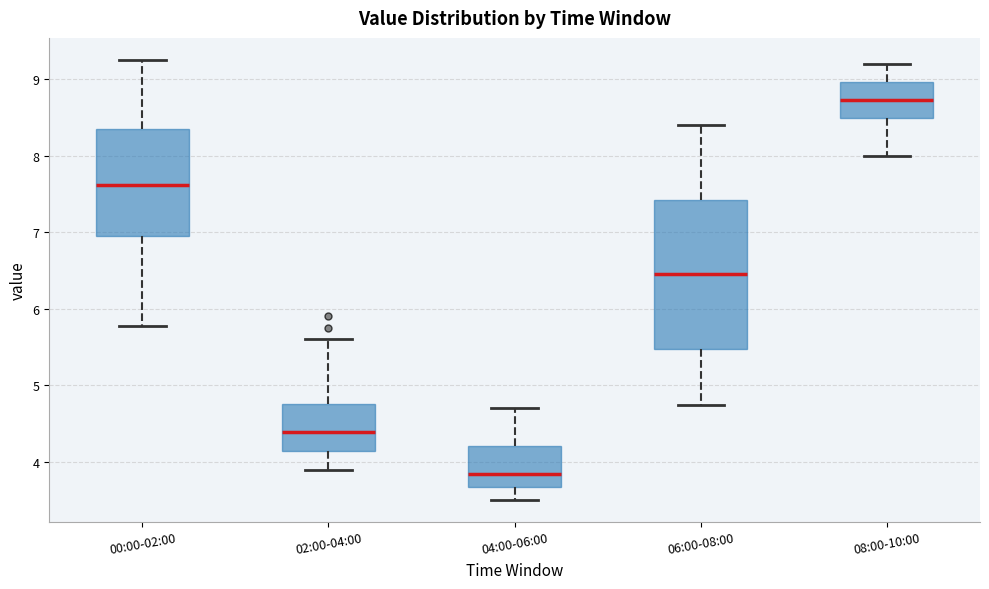

Reading left to right, transcribe this box plot: for each box, give where its median line is, the range the box spans, and where its two whiskers end, as read against the y-axis. The values are not printed on the chart, so give them approximately, as read against the axis.

00:00-02:00: median 7.6, box 6.9 to 8.4, whiskers 5.8 to 9.3
02:00-04:00: median 4.4, box 4.1 to 4.8, whiskers 3.9 to 5.6
04:00-06:00: median 3.8, box 3.7 to 4.2, whiskers 3.5 to 4.7
06:00-08:00: median 6.5, box 5.5 to 7.4, whiskers 4.8 to 8.4
08:00-10:00: median 8.7, box 8.5 to 9.0, whiskers 8.0 to 9.2